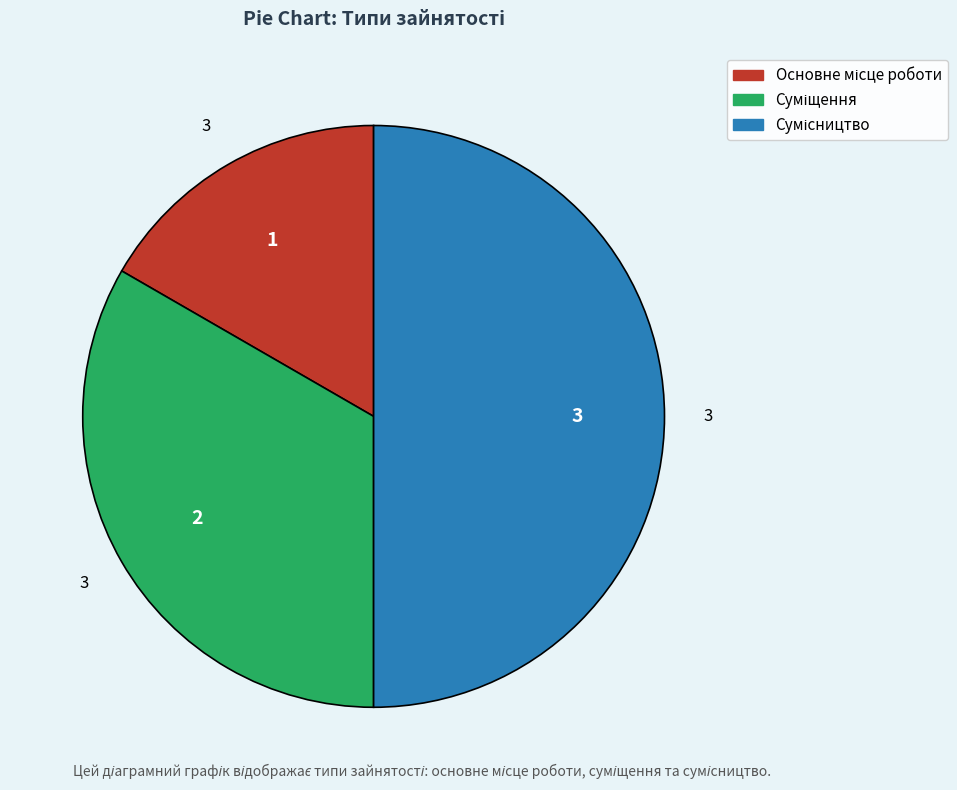

Does Сумісництво represent more than half of the total?

No